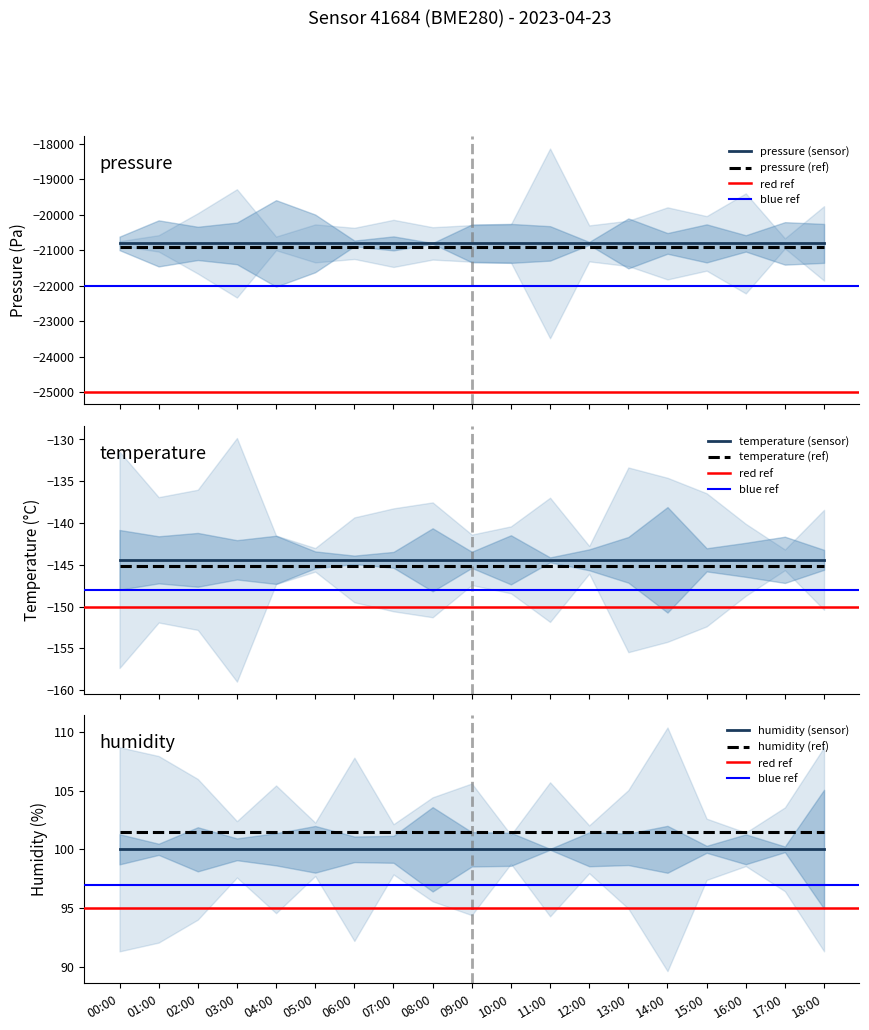

True or false: lon and humidity cross at least once.

False